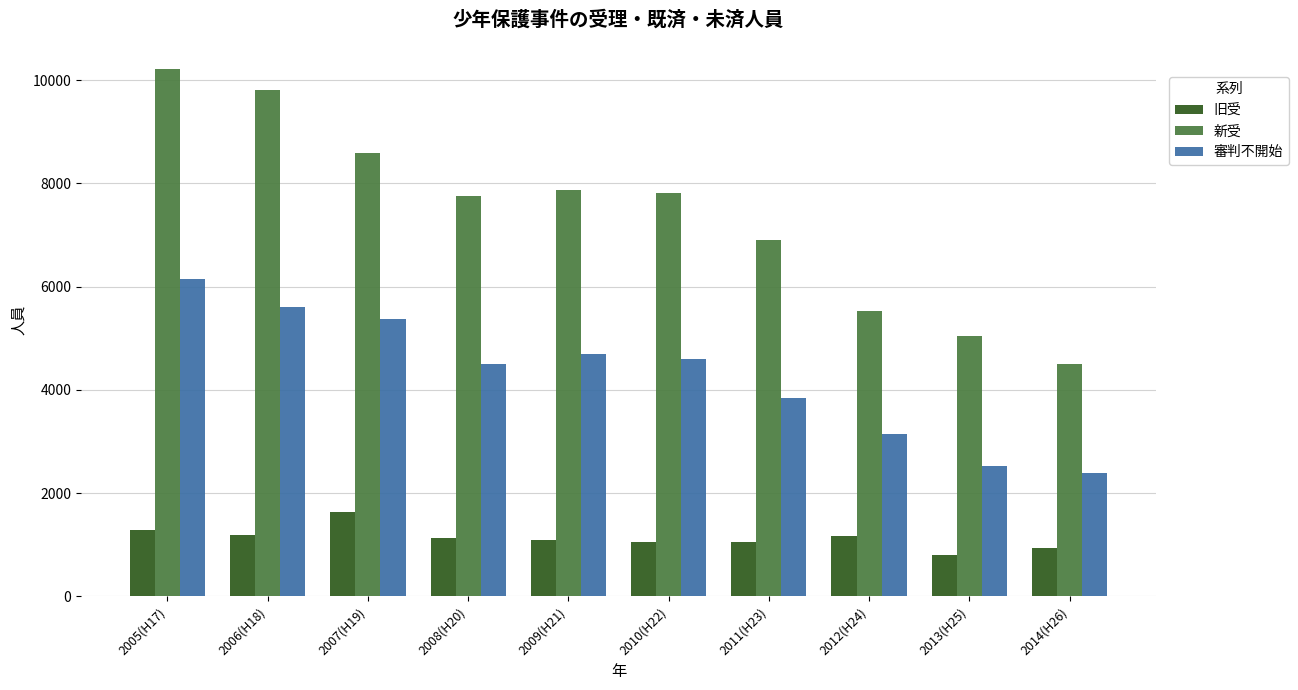

What is the average value of the 旧受 series?

1135